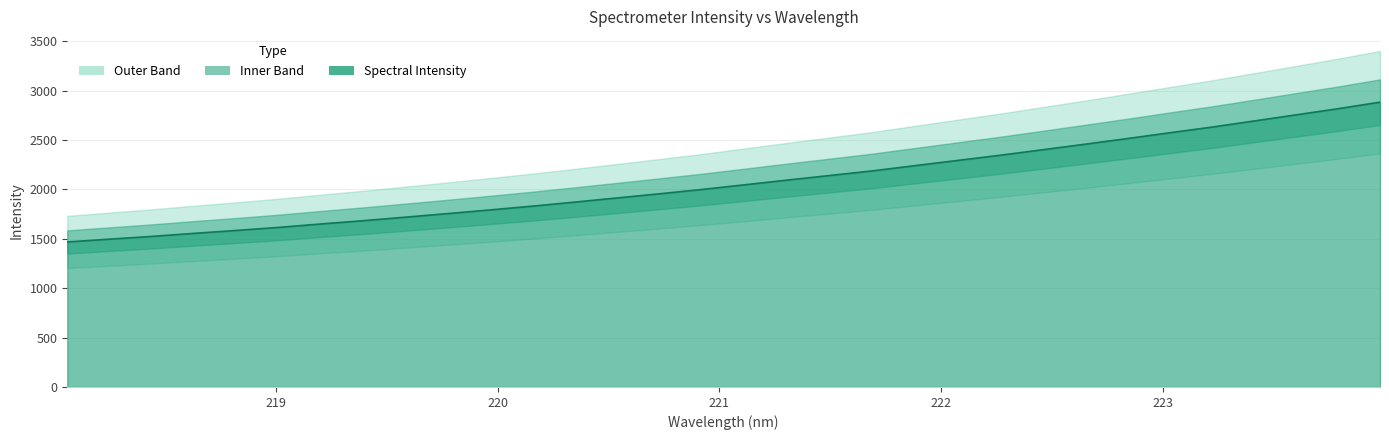

Which label corresponds to the largest value in the chart?

223.9802